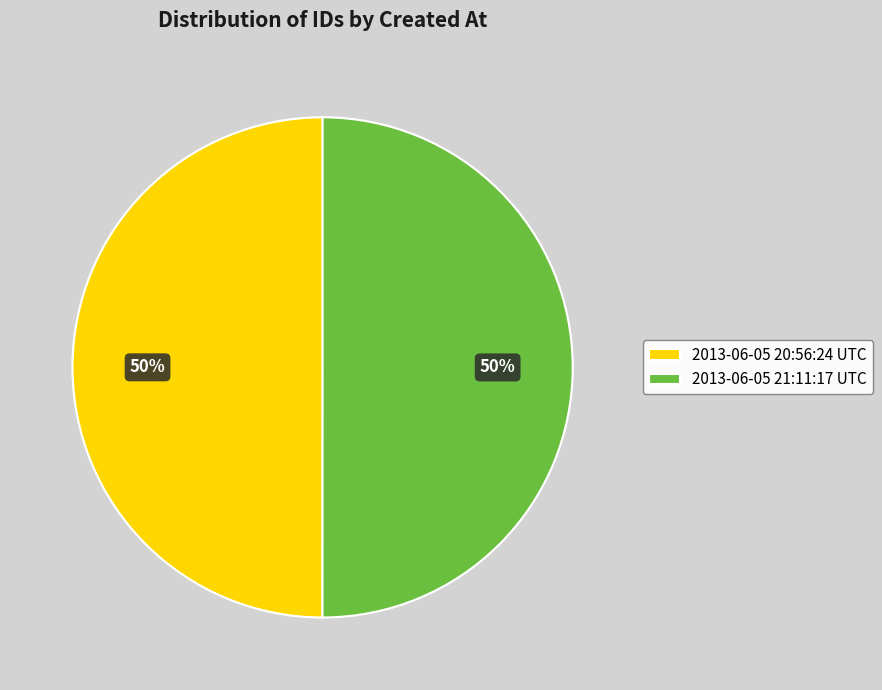

To the nearest percent, what is the combined percentage of 2013-06-05 21:11:17 UTC and 2013-06-05 20:56:24 UTC?

100%